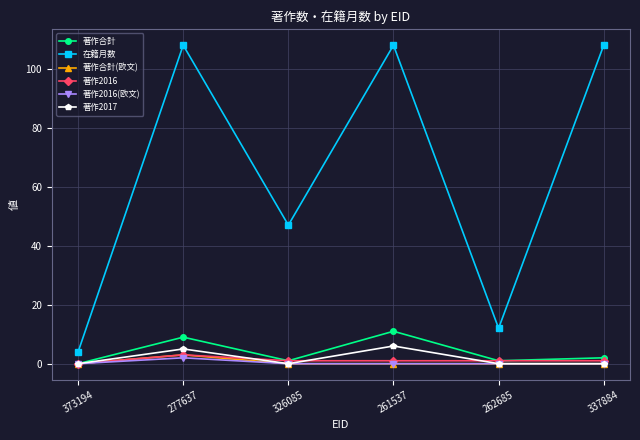

True or false: 在籍月数 and 著作2017 cross at least once.

False